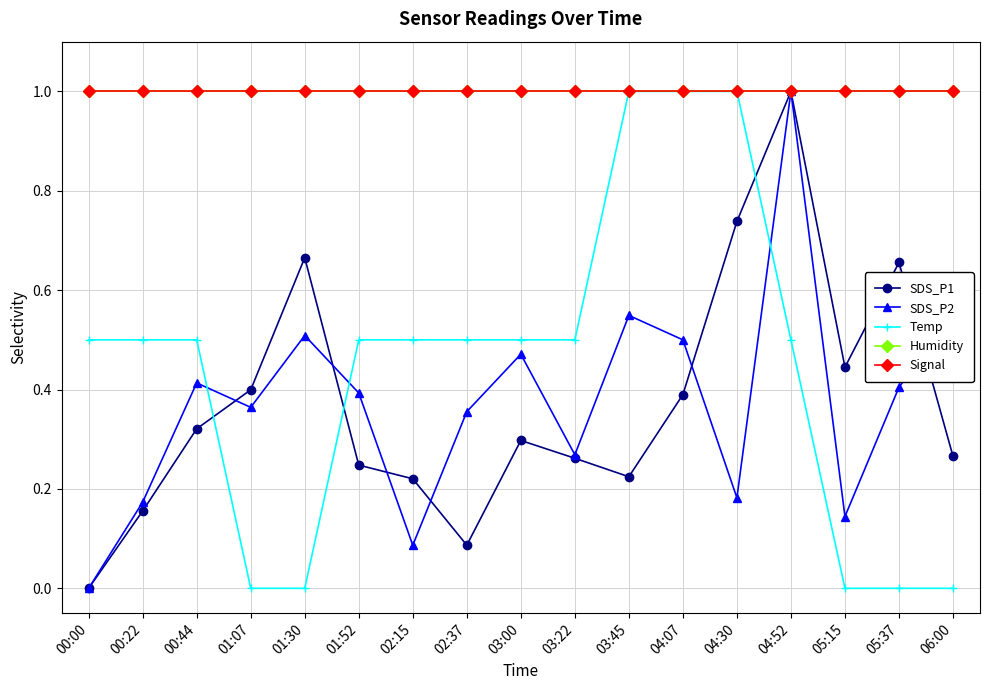

Reading left to right, what are all the values shown in this chart?

SDS_P1: 00:00=0.0	00:22=0.2	00:44=0.3	01:07=0.4	01:30=0.7	01:52=0.2	02:15=0.2	02:37=0.1	03:00=0.3	03:22=0.3	03:45=0.2	04:07=0.4	04:30=0.7	04:52=1.0	05:15=0.4	05:37=0.7	06:00=0.3
SDS_P2: 00:00=0.0	00:22=0.2	00:44=0.4	01:07=0.4	01:30=0.5	01:52=0.4	02:15=0.1	02:37=0.4	03:00=0.5	03:22=0.3	03:45=0.5	04:07=0.5	04:30=0.2	04:52=1.0	05:15=0.1	05:37=0.4	06:00=0.5
Temp: 00:00=0.5	00:22=0.5	00:44=0.5	01:07=0.0	01:30=0.0	01:52=0.5	02:15=0.5	02:37=0.5	03:00=0.5	03:22=0.5	03:45=1.0	04:07=1.0	04:30=1.0	04:52=0.5	05:15=0.0	05:37=0.0	06:00=0.0
Humidity: 00:00=1.0	00:22=1.0	00:44=1.0	01:07=1.0	01:30=1.0	01:52=1.0	02:15=1.0	02:37=1.0	03:00=1.0	03:22=1.0	03:45=1.0	04:07=1.0	04:30=1.0	04:52=1.0	05:15=1.0	05:37=1.0	06:00=1.0
Signal: 00:00=1.0	00:22=1.0	00:44=1.0	01:07=1.0	01:30=1.0	01:52=1.0	02:15=1.0	02:37=1.0	03:00=1.0	03:22=1.0	03:45=1.0	04:07=1.0	04:30=1.0	04:52=1.0	05:15=1.0	05:37=1.0	06:00=1.0